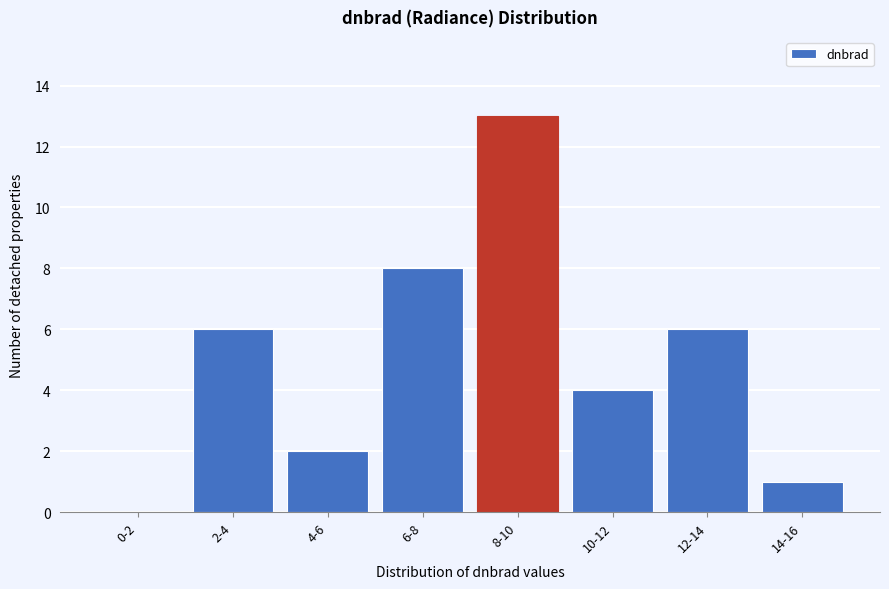

Reading left to right, transcribe all the data shown in this chart.

0-2=0	2-4=6	4-6=2	6-8=8	8-10=13	10-12=4	12-14=6	14-16=1